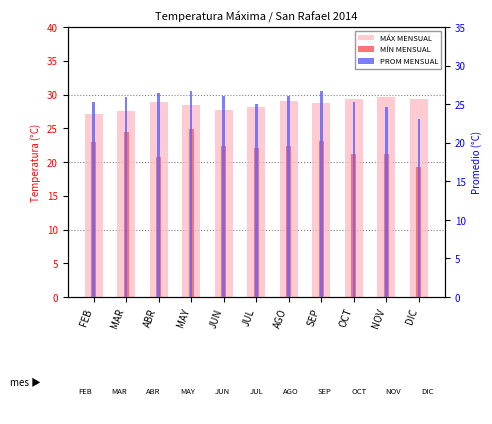

At which label does PROM MENSUAL reach its peak?

MAY